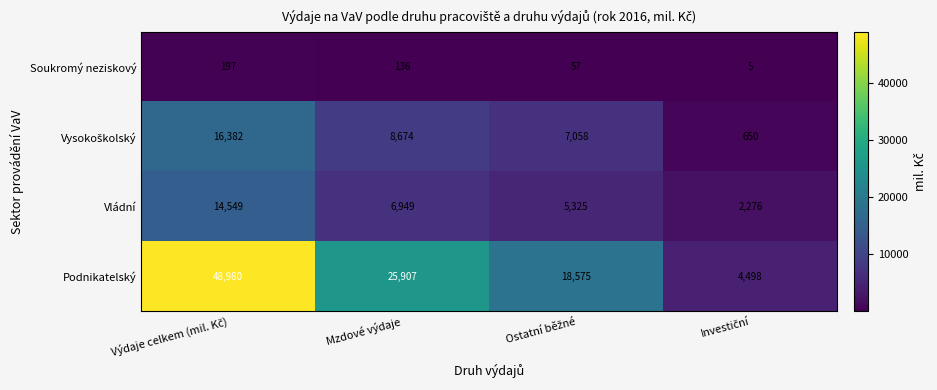

What is the spread (max minus min) of values at Mzdové výdaje?

25771